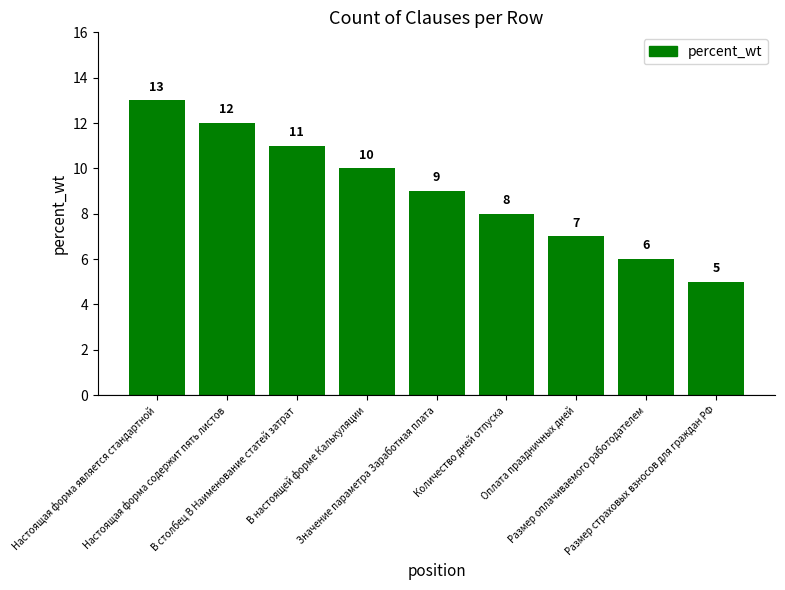

Reading left to right, what are all the values shown in this chart?

13	12	11	10	9	8	7	6	5